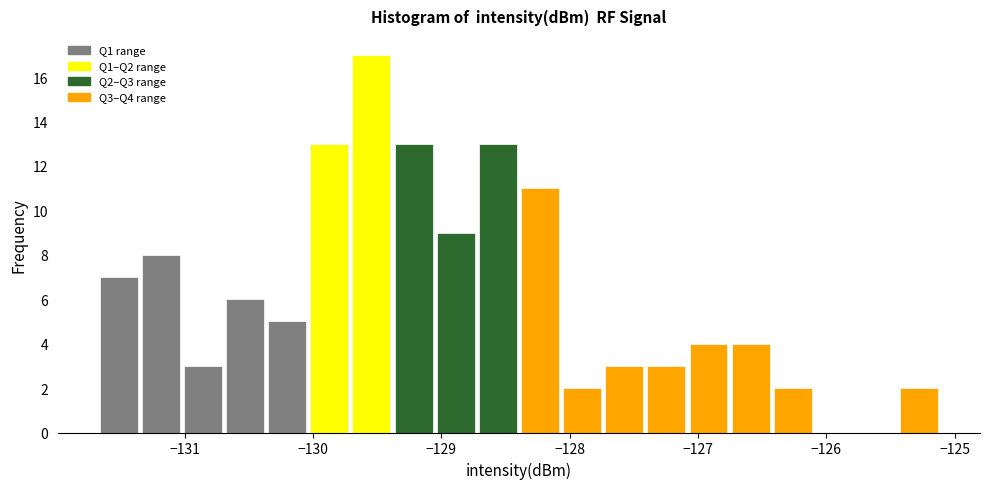

Around what value on the x-axis is the tallest bar? Give the approximate position of its centre, as read against the axis.

-129.5